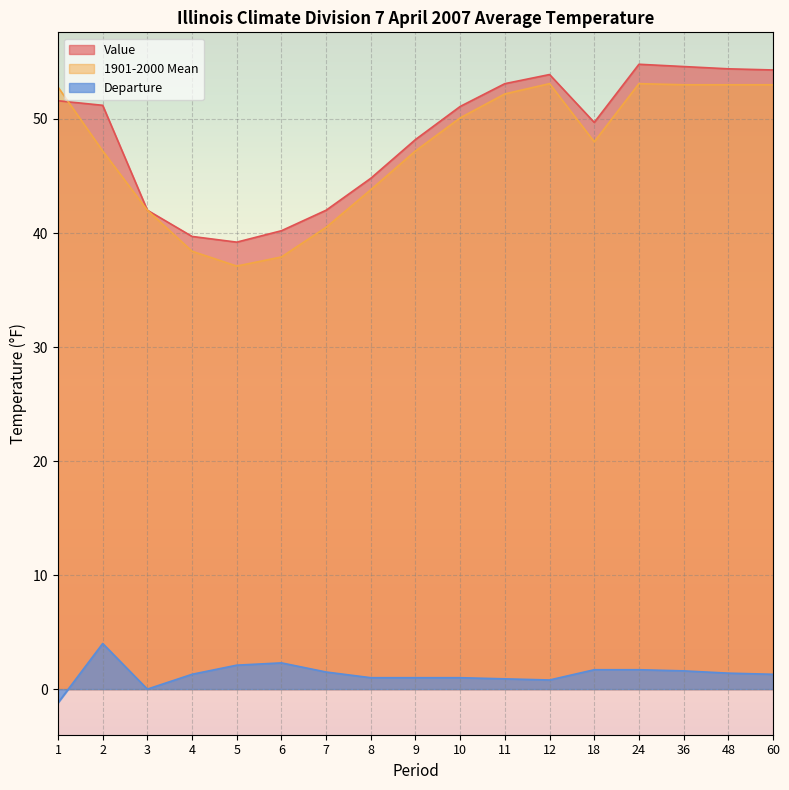

The Departure series shows 0.8 at 12. True or false?

True